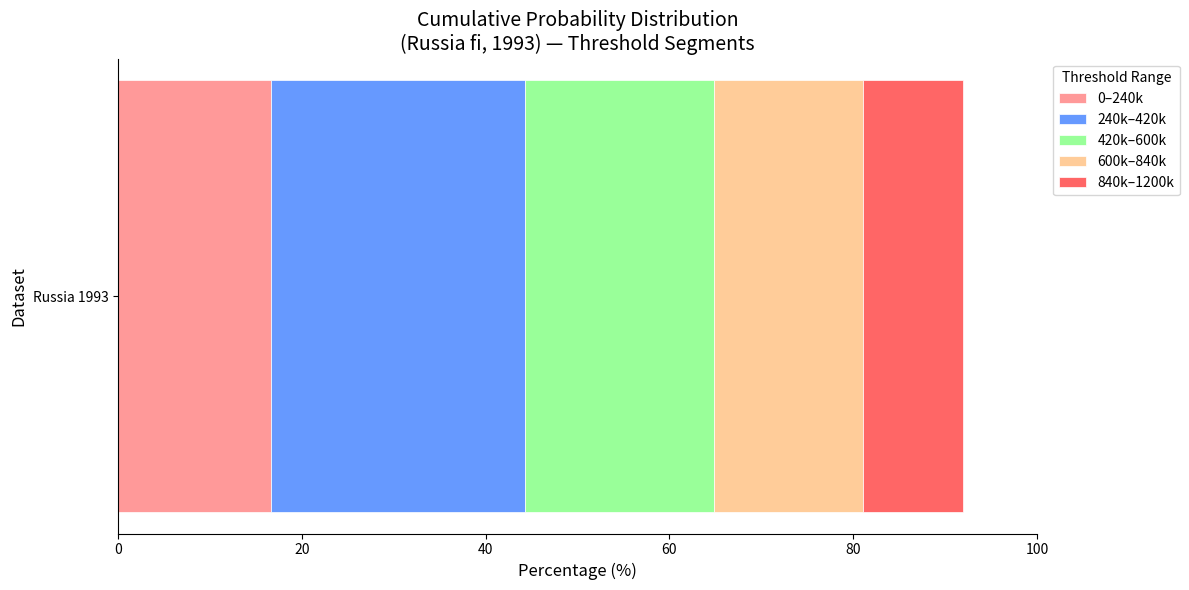

What is the minimum value for 0–240k?

16.6